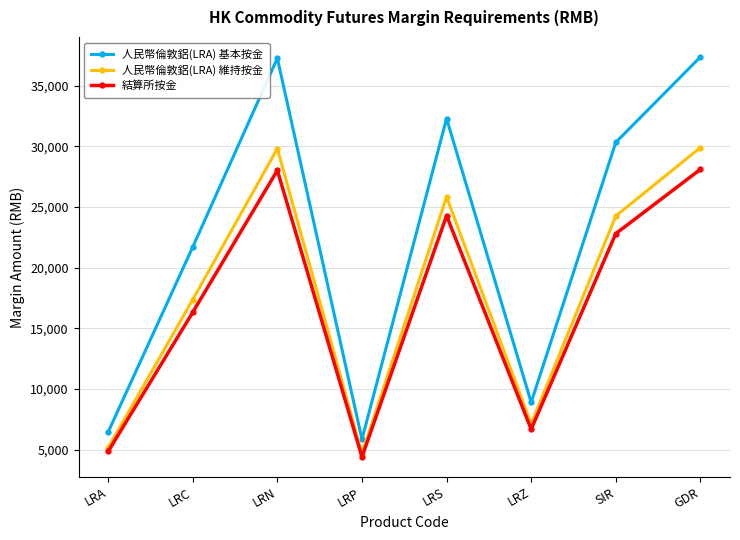

What is the difference between the 人民幣倫敦鋁(LRA) 基本按金 values at LRA and LRC?

15268